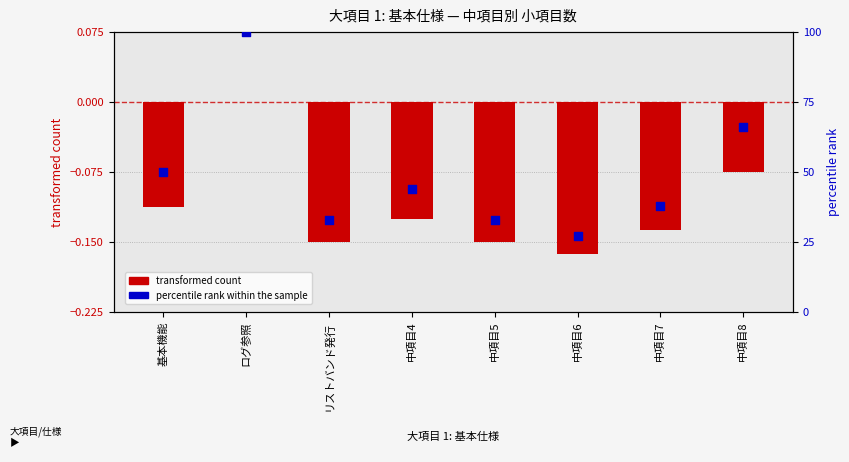

Which series reaches the maximum Y coordinate?

percentile rank within the sample